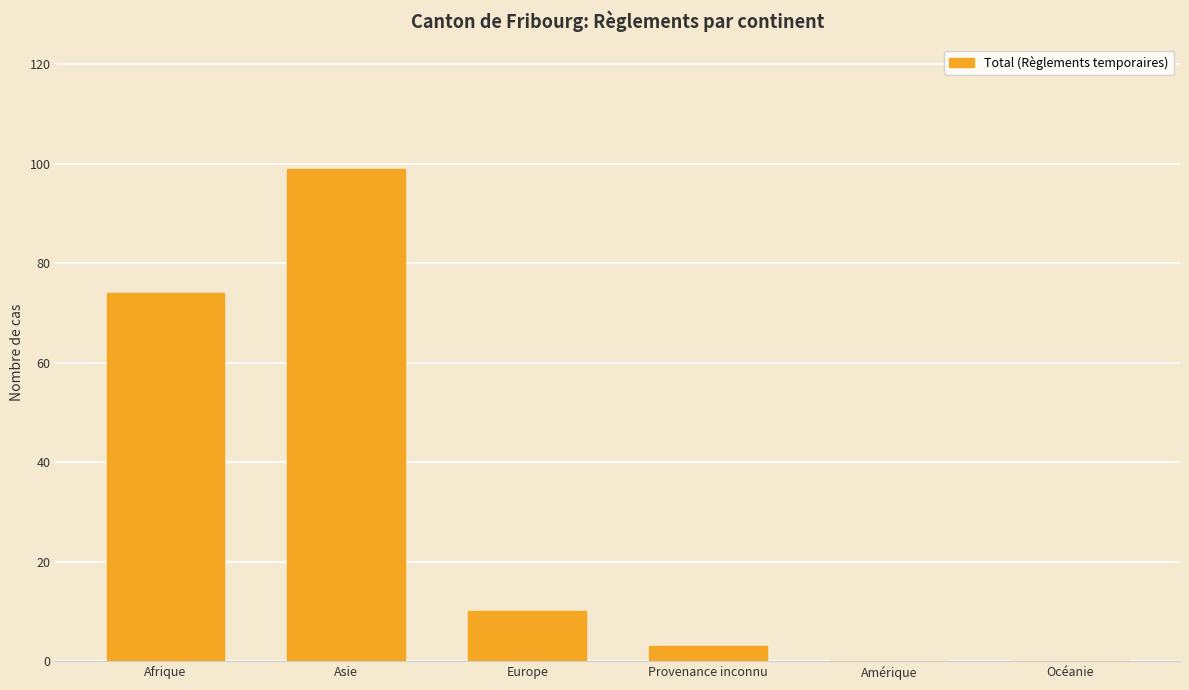

What is the sum of all values?

186